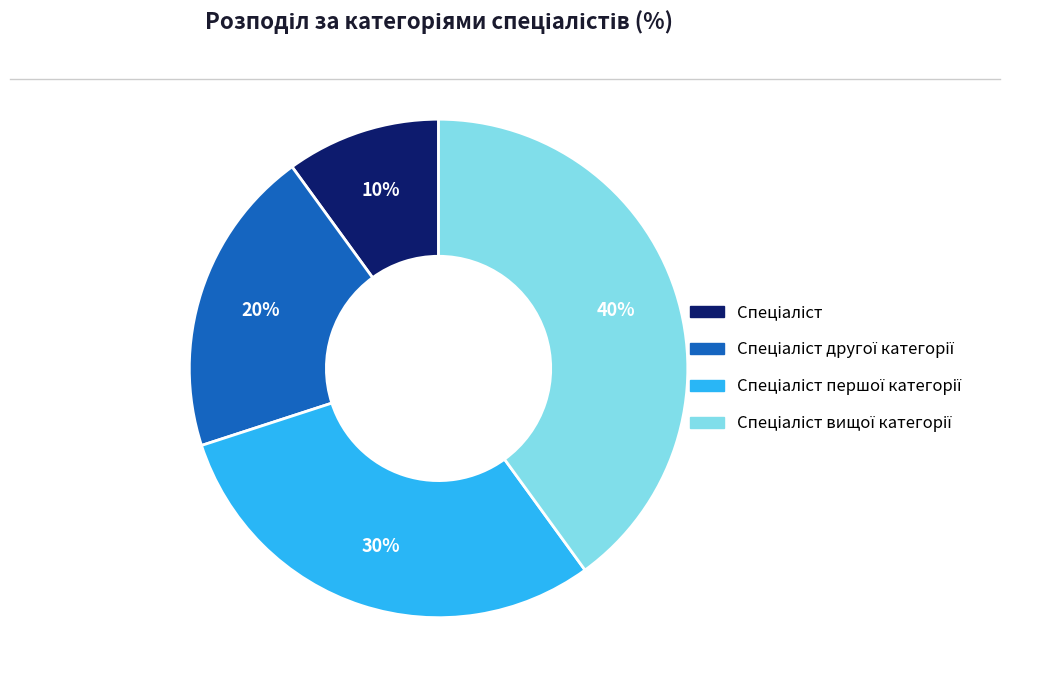

Is there any slice that represents more than half of the pie?

No